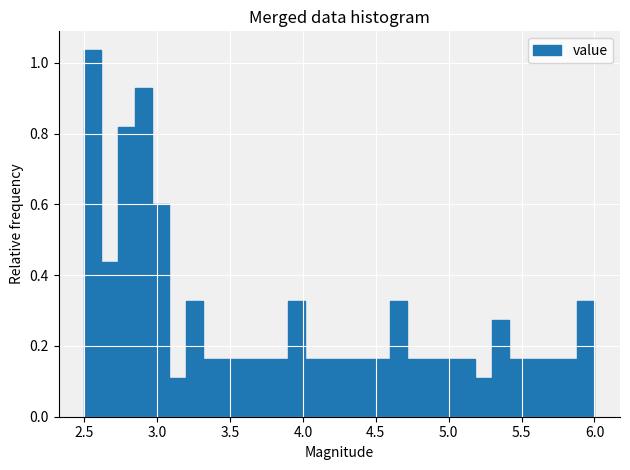

Read against the x-axis, roughly where is the centre of the tallest bar?

2.55